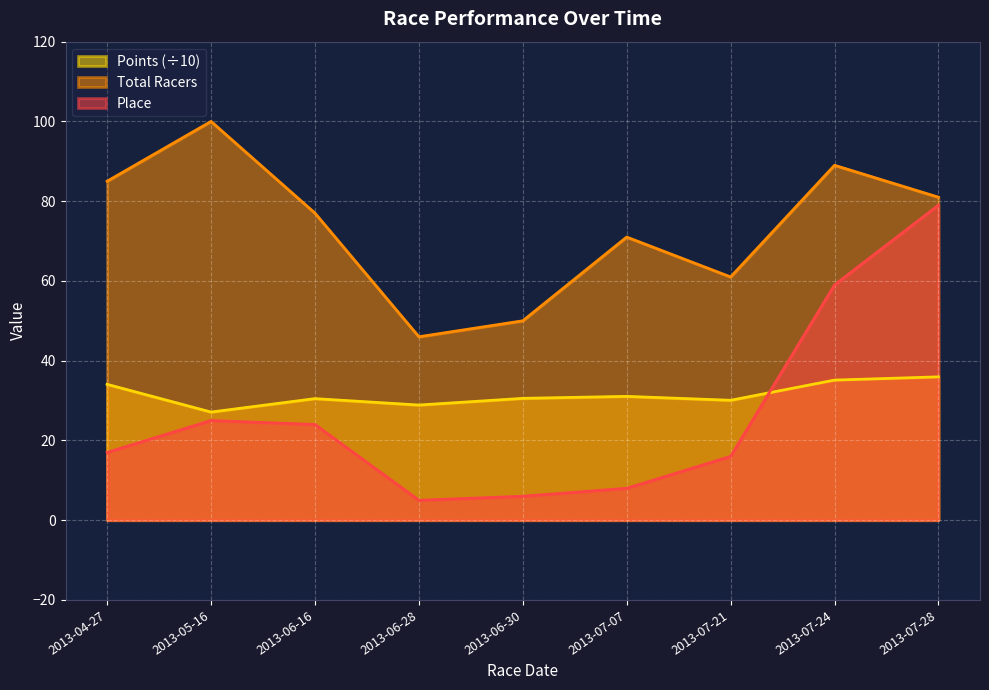

What is the sum of all Total Racers values?

660.0